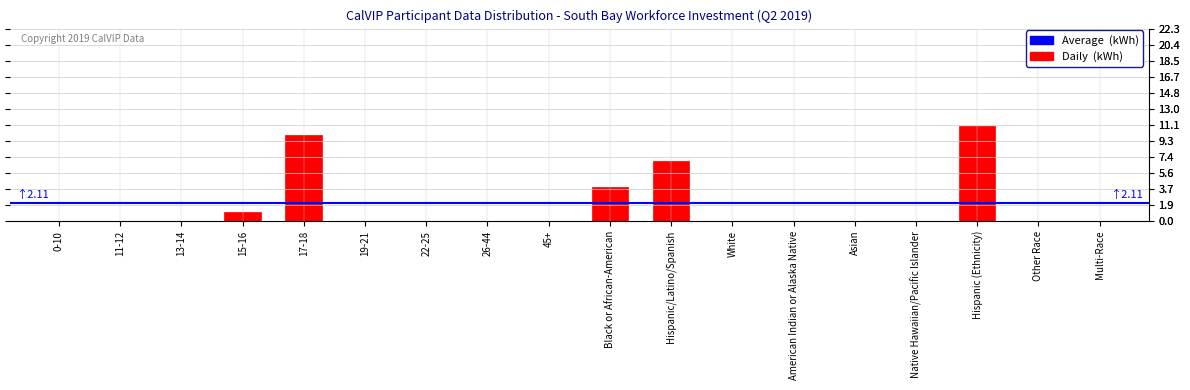

Reading left to right, extract all data points from this chart.

0-10=0	11-12=0	13-14=0	15-16=1	17-18=10	19-21=0	22-25=0	26-44=0	45+=0	Black or African-American=4	Hispanic/Latino/Spanish=7	White=0	American Indian or Alaska Native=0	Asian=0	Native Hawaiian/Pacific Islander=0	Hispanic (Ethnicity)=11	Other Race=0	Multi-Race=0